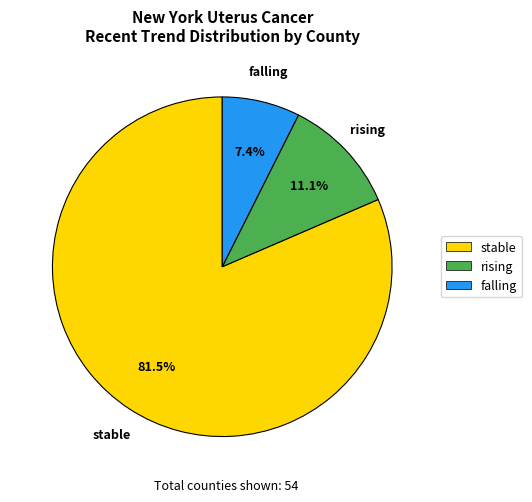

How many slices are in this pie chart?

3